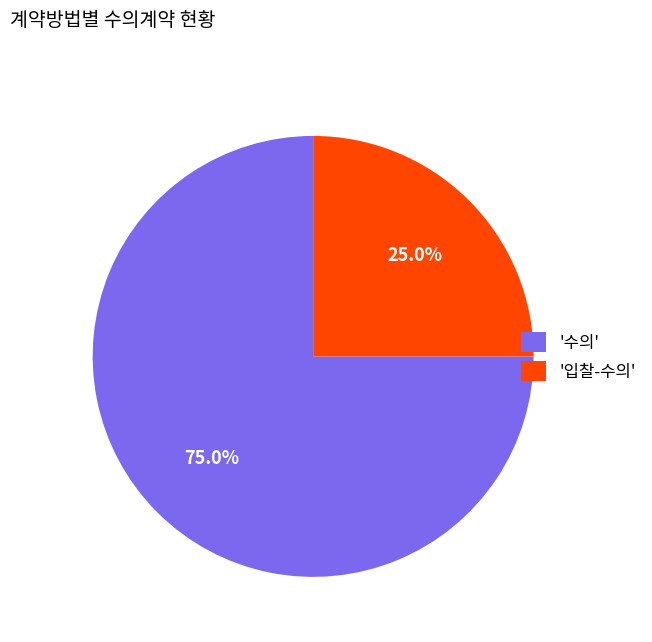

Is the sum of '수의' and '입찰-수의' greater than half?

Yes